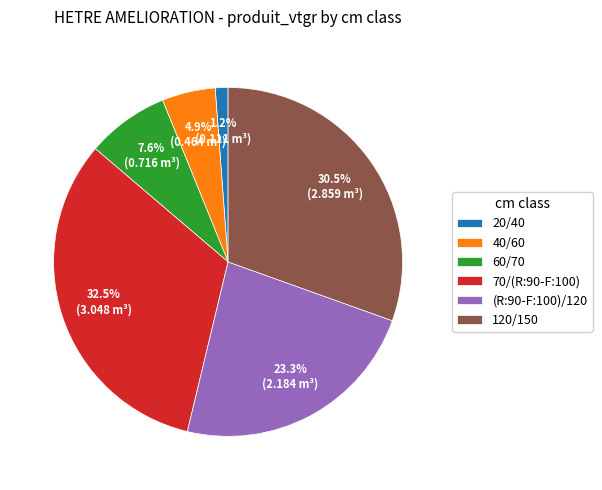

To the nearest percent, what is the difference between the (R:90-F:100)/120 and 60/70 slice percentages?

16%